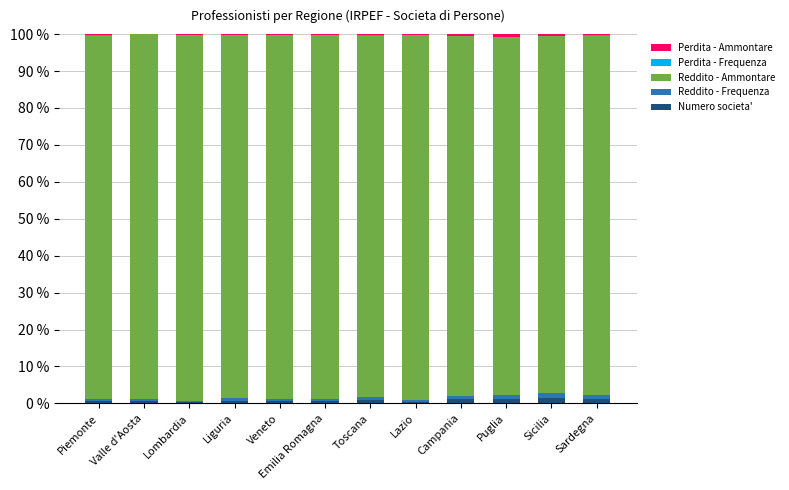

What is the sum of all Numero societa' values?

9.8